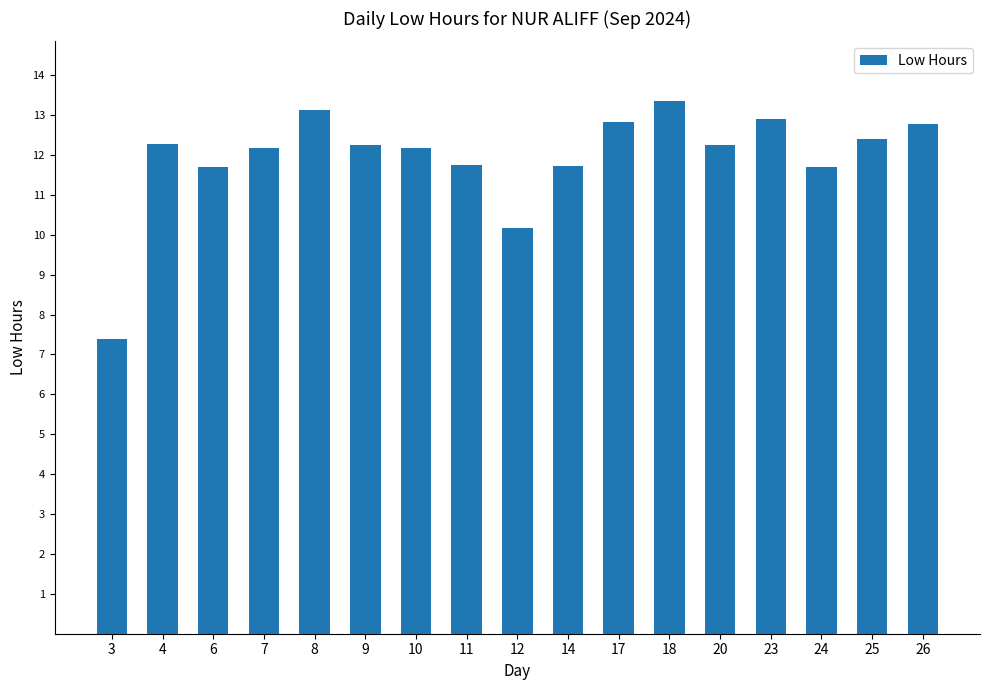

What is the ratio of the value at 14 to the value at 3?

1.6